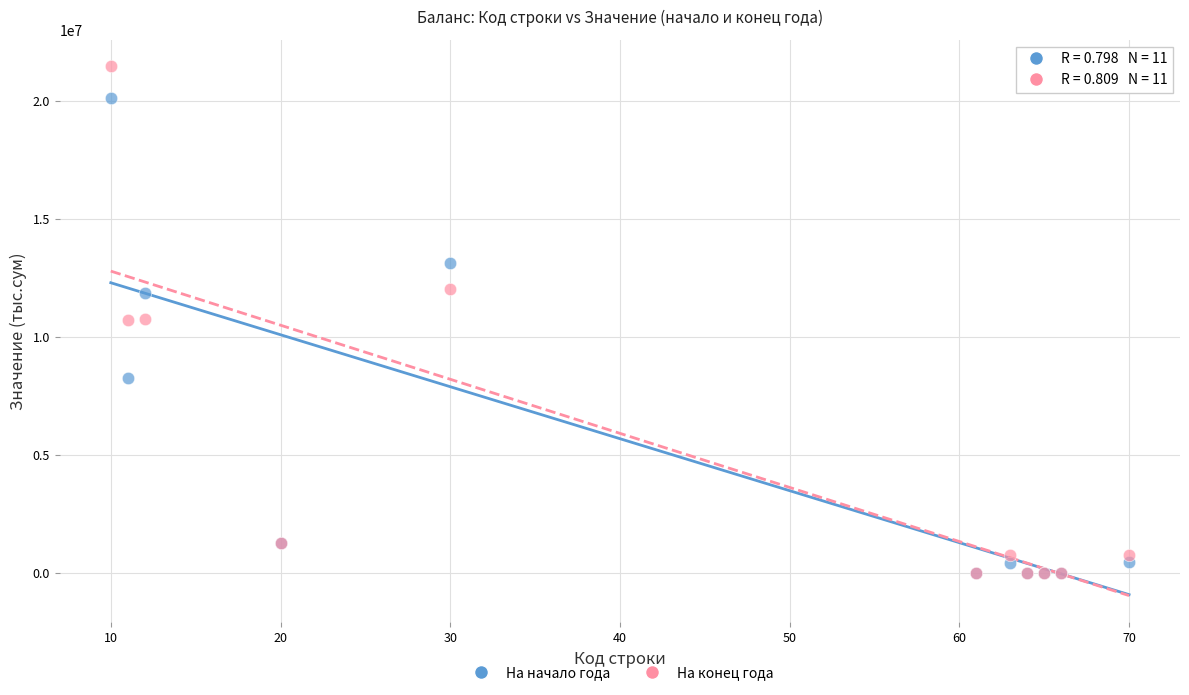

What are all the series names shown in the legend?

На начало года, На конец года